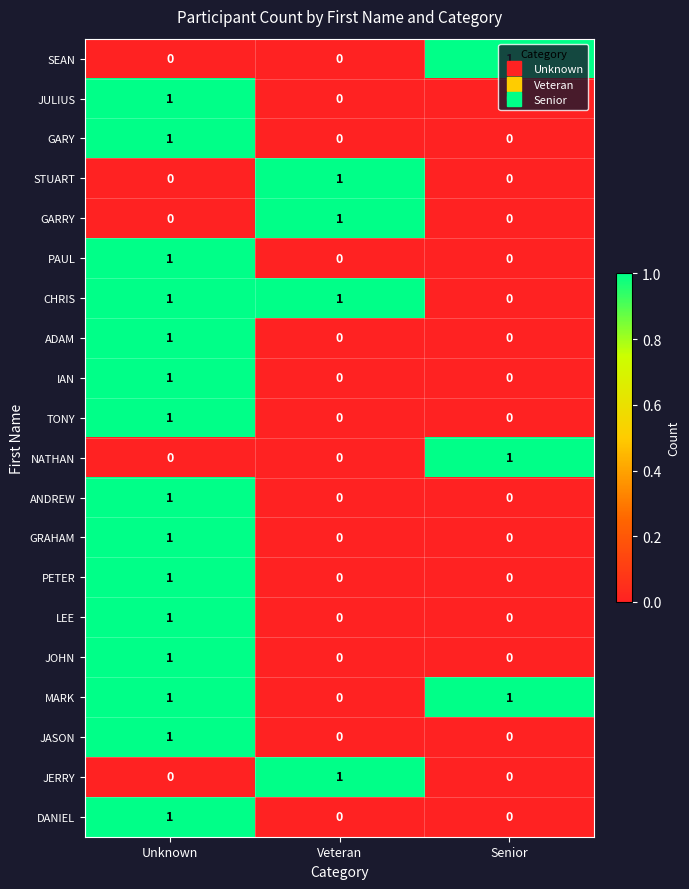

The TONY series shows 0 at Senior. True or false?

True